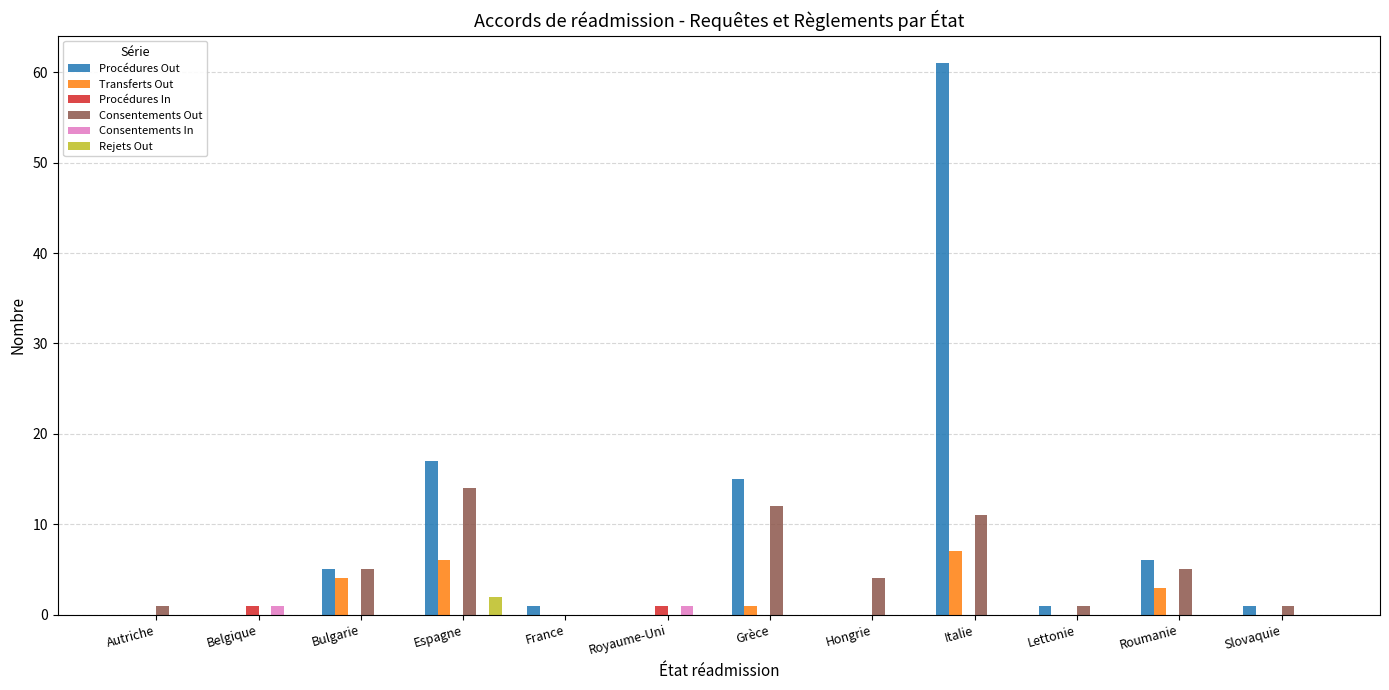

Where does the Consentements Out series first go above 4?

Bulgarie